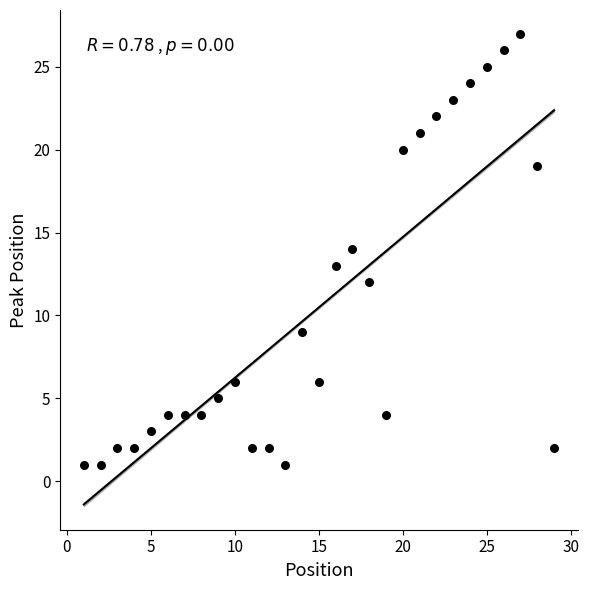

What is the range of X values (max minus min)?

28